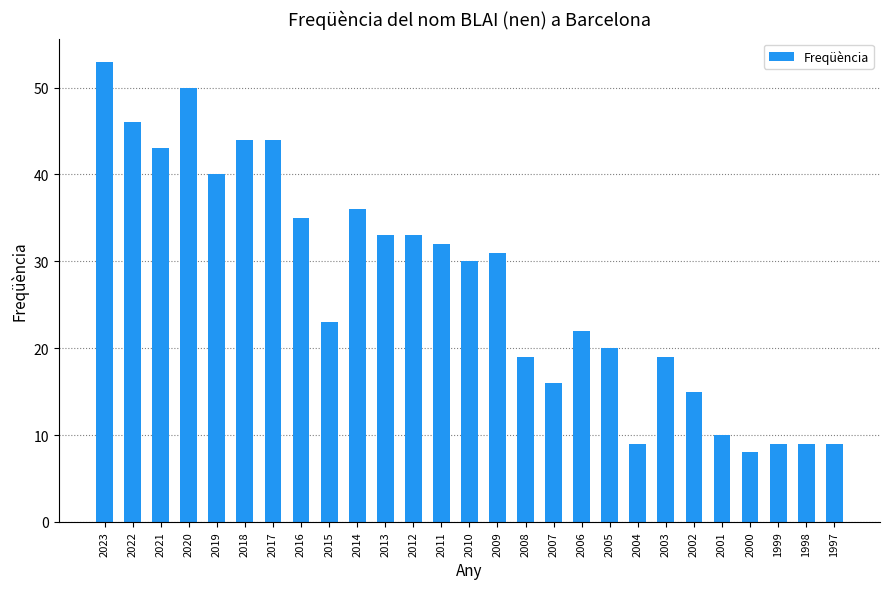

How many bars are there in total?

27